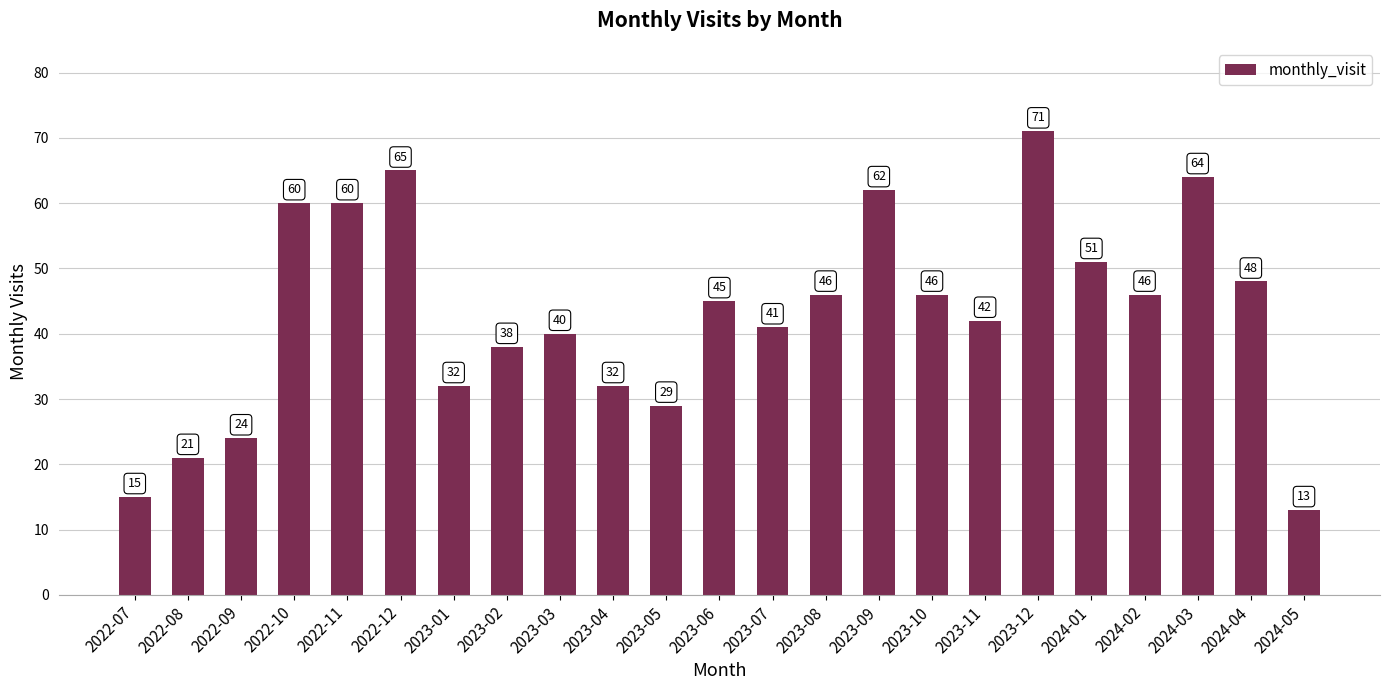

What is the maximum value shown in the chart?

71